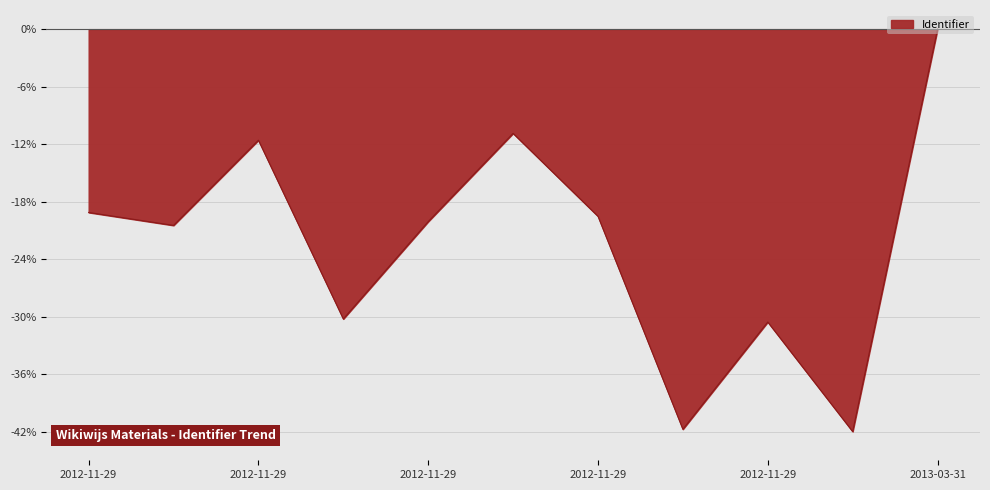

What is the minimum value shown in the chart?

-42.0